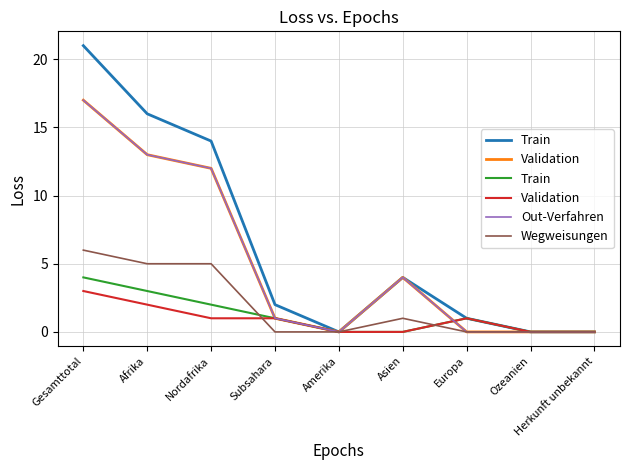

True or false: Wegweisungen has a value of 0 at Ozeanien.

True